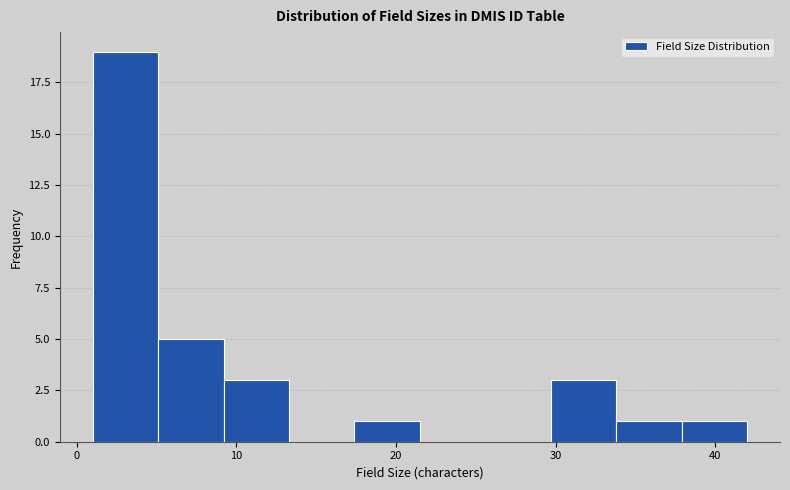

Over which range of the x-axis is the bar tallest?

1.0 to 5.1